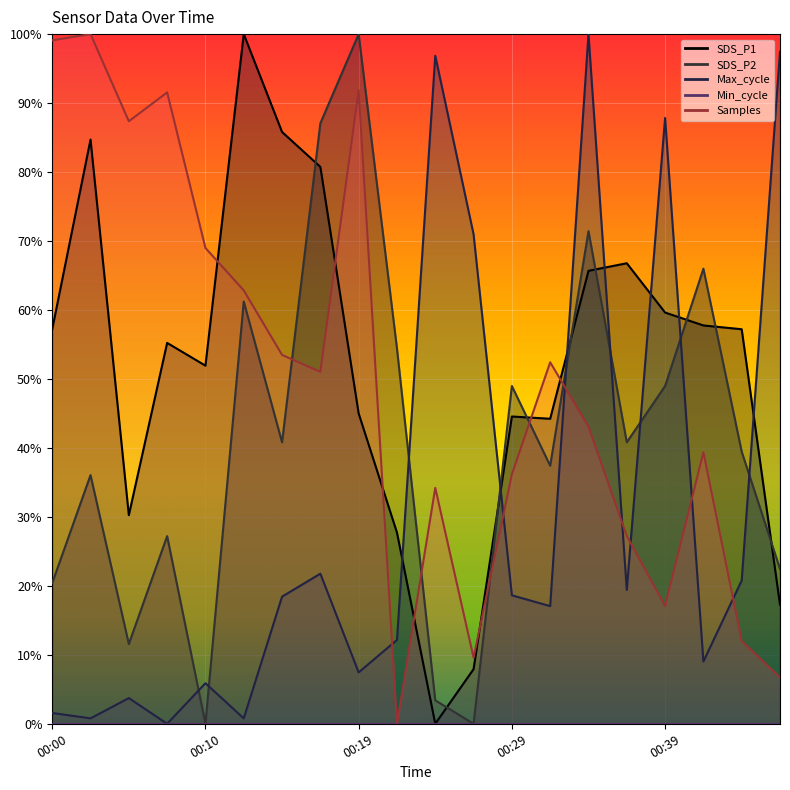

Reading left to right, what are all the values shown in this chart?

SDS_P1: 00:00=0.6	00:02=0.8	00:05=0.3	00:07=0.6	00:10=0.5	00:12=1.0	00:14=0.9	00:17=0.8	00:19=0.4	00:22=0.3	00:24=0.0	00:27=0.1	00:29=0.4	00:32=0.4	00:34=0.7	00:36=0.7	00:39=0.6	00:41=0.6	00:44=0.6	00:46=0.2
SDS_P2: 00:00=0.2	00:02=0.4	00:05=0.1	00:07=0.3	00:10=0.0	00:12=0.6	00:14=0.4	00:17=0.9	00:19=1.0	00:22=0.5	00:24=0.0	00:27=0.0	00:29=0.5	00:32=0.4	00:34=0.7	00:36=0.4	00:39=0.5	00:41=0.7	00:44=0.4	00:46=0.2
Max_cycle: 00:00=0.0	00:02=0.0	00:05=0.0	00:07=0.0	00:10=0.1	00:12=0.0	00:14=0.2	00:17=0.2	00:19=0.1	00:22=0.1	00:24=1.0	00:27=0.7	00:29=0.2	00:32=0.2	00:34=1.0	00:36=0.2	00:39=0.9	00:41=0.1	00:44=0.2	00:46=1.0
Samples: 00:00=1.0	00:02=1.0	00:05=0.9	00:07=0.9	00:10=0.7	00:12=0.6	00:14=0.5	00:17=0.5	00:19=0.9	00:22=0.0	00:24=0.3	00:27=0.1	00:29=0.4	00:32=0.5	00:34=0.4	00:36=0.3	00:39=0.2	00:41=0.4	00:44=0.1	00:46=0.1